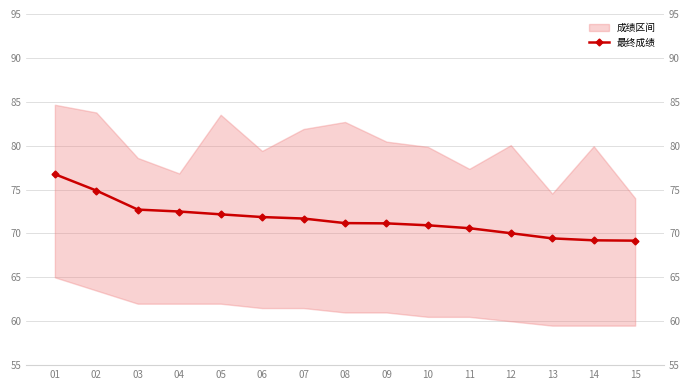

Count the number of values greater than 71.

9